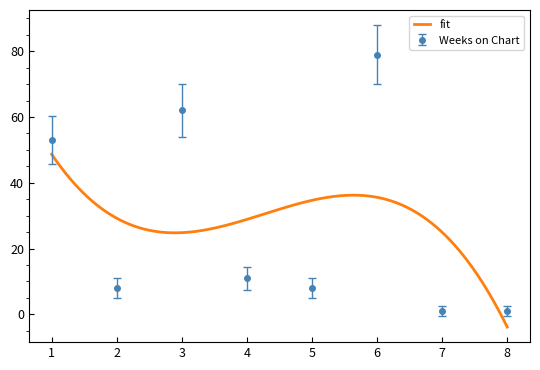

The value at 4 is 11. True or false?

True